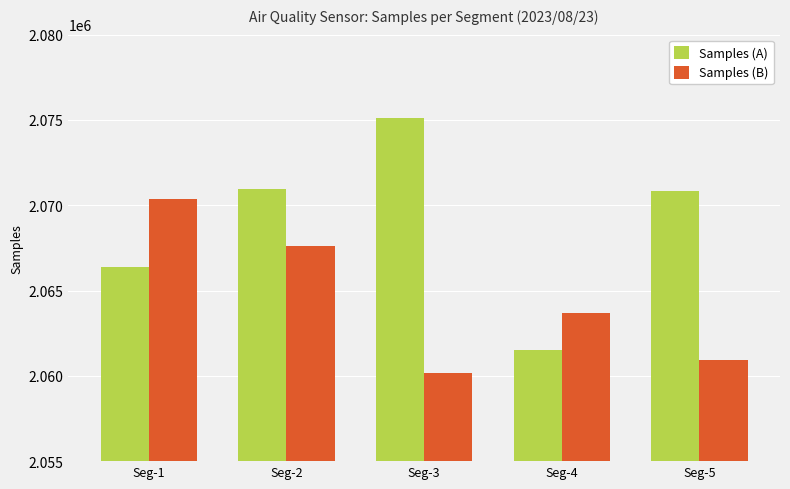

What is the maximum value for Samples (B)?

2070381